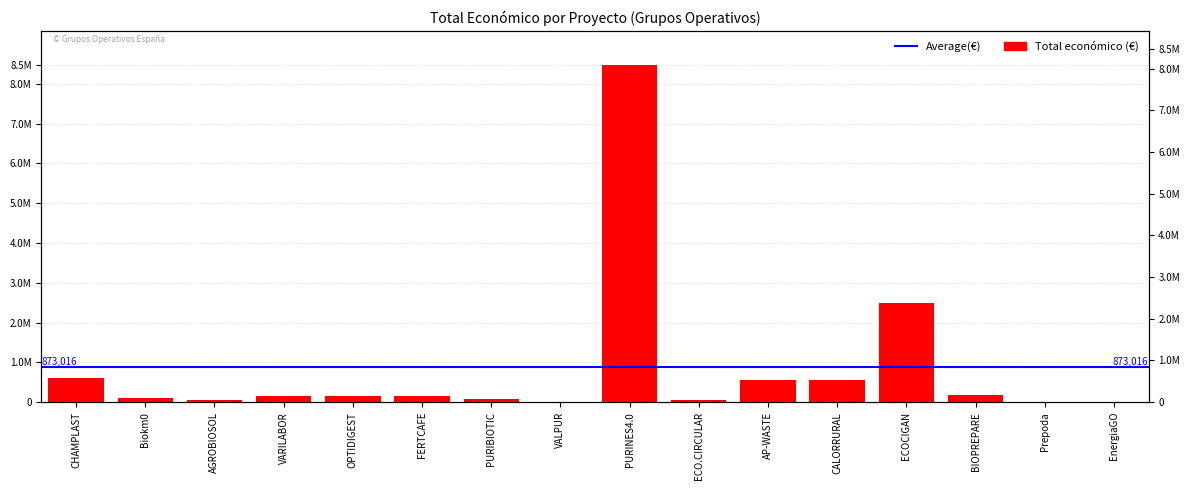

List the labels in order of value, largest first.

PURINES4.0, ECOCIGAN, CHAMPLAST, CALORRURAL, AP-WASTE, BIOPREPARE, VARILABOR, OPTIDIGEST, FERTCAFE, Biokm0, PURIBIOTIC, AGROBIOSOL, ECO.CIRCULAR, VALPUR, EnergiaGO, Prepoda